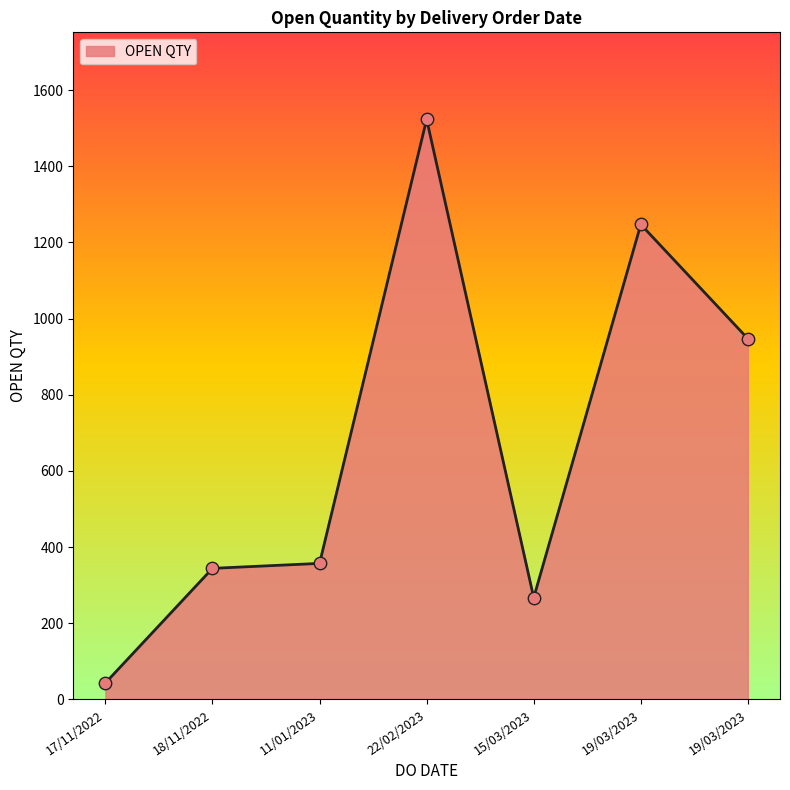

Between 18/11/2022 and 11/01/2023, which is larger?

11/01/2023